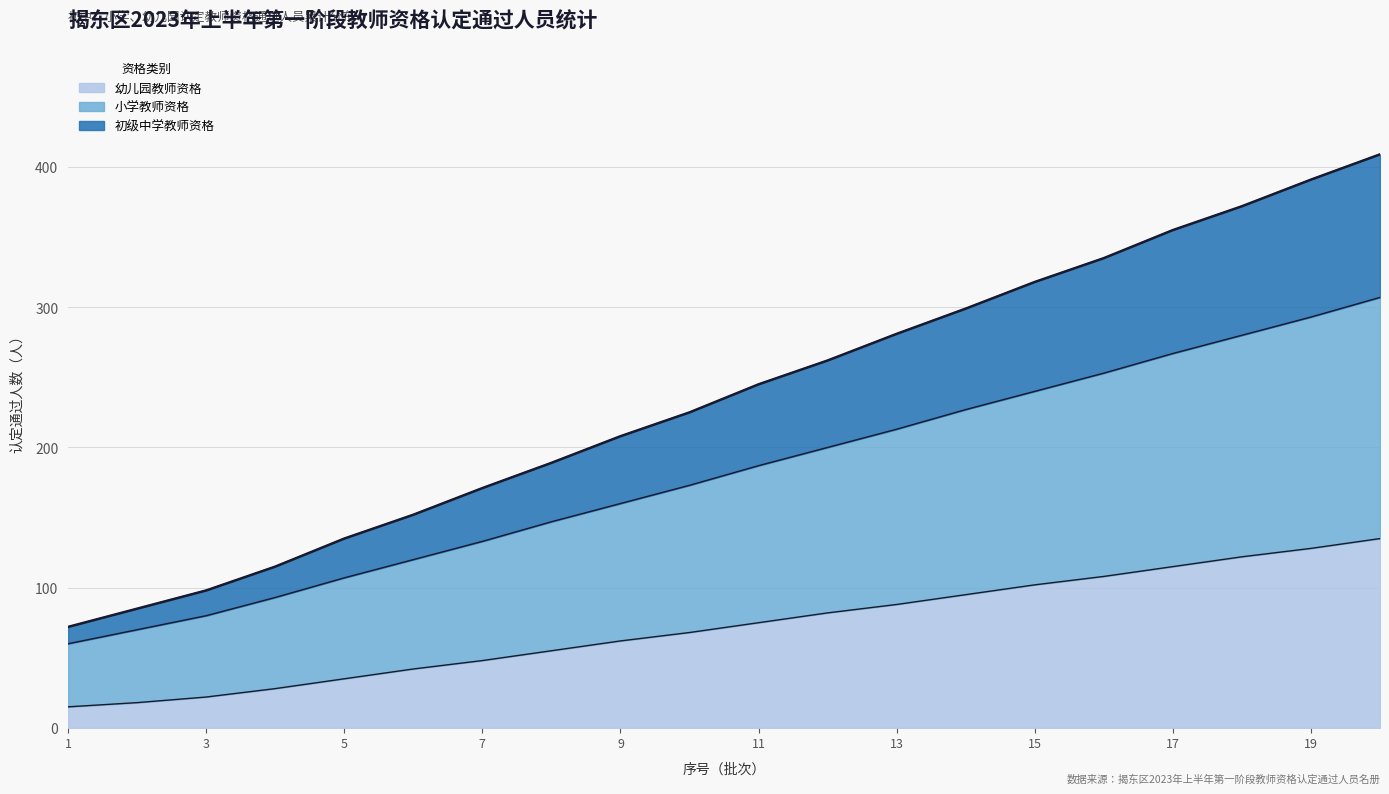

How many lines are shown in the chart?

3